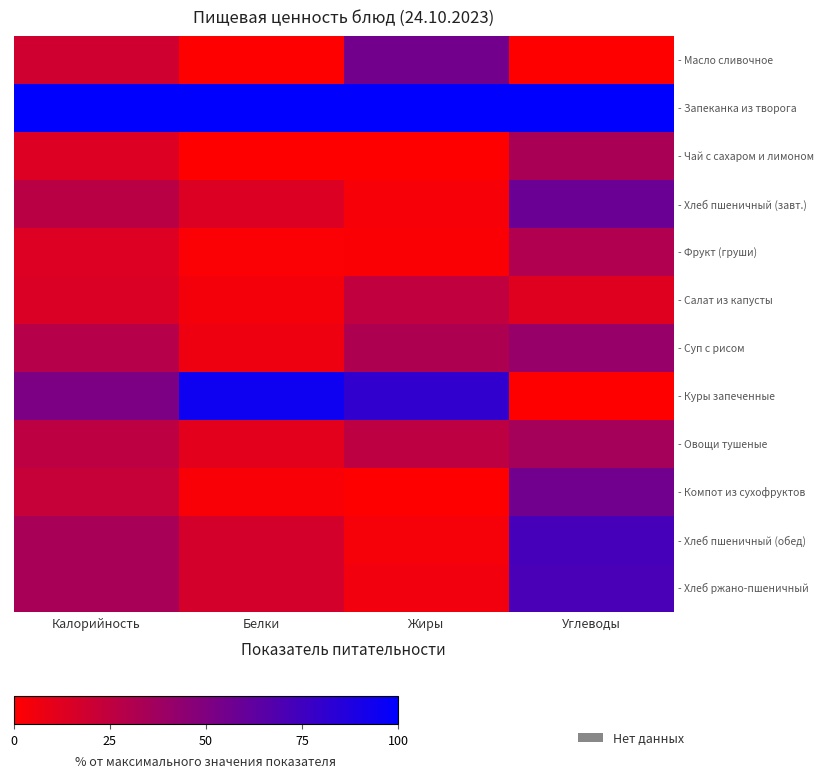

Count the number of categories in the chart.

4